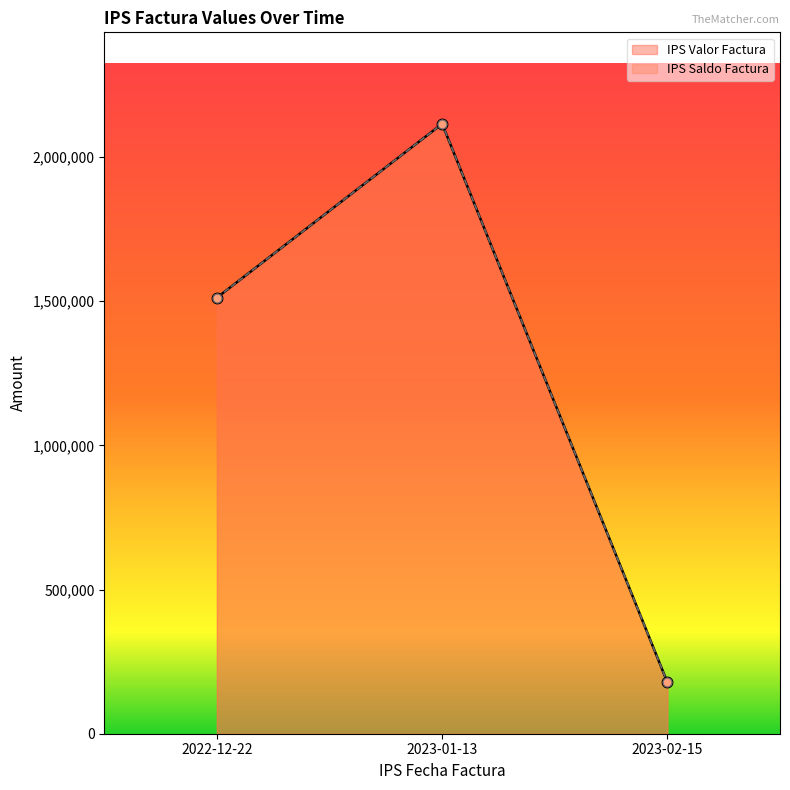

What is the total value across all series at 2022-12-22?

3024410